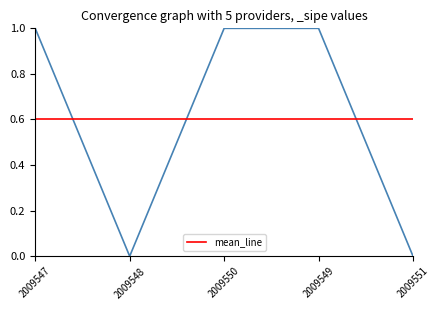

Where is the data nearest to the value 0?

2009548